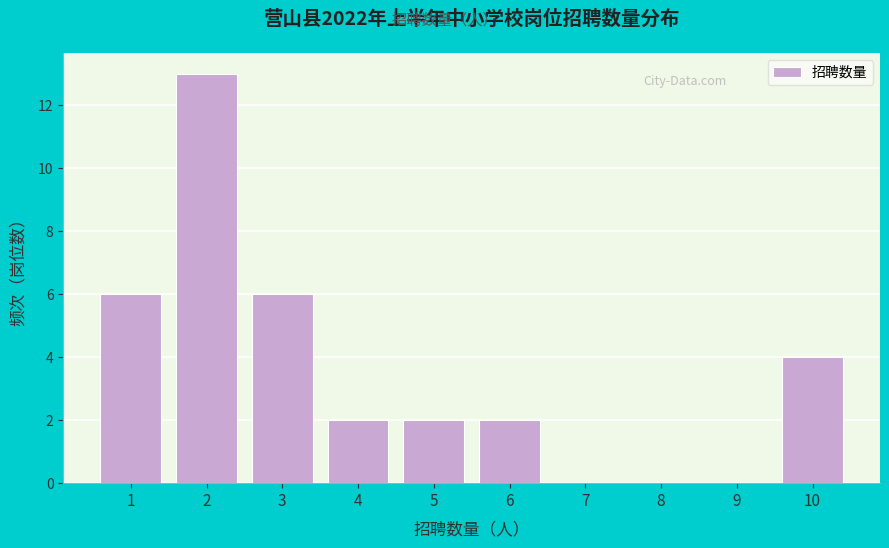

Reading right to left, what are all the values shown in this chart?

10=4	9=0	8=0	7=0	6=2	5=2	4=2	3=6	2=13	1=6